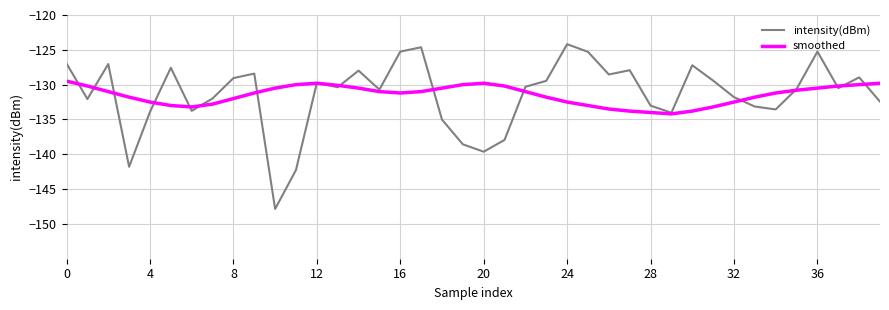

What is the smallest value displayed?

-147.9